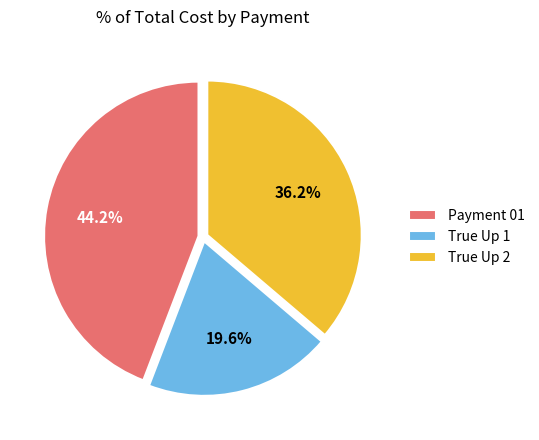

To the nearest percent, what percentage of the pie is True Up 2?

36%